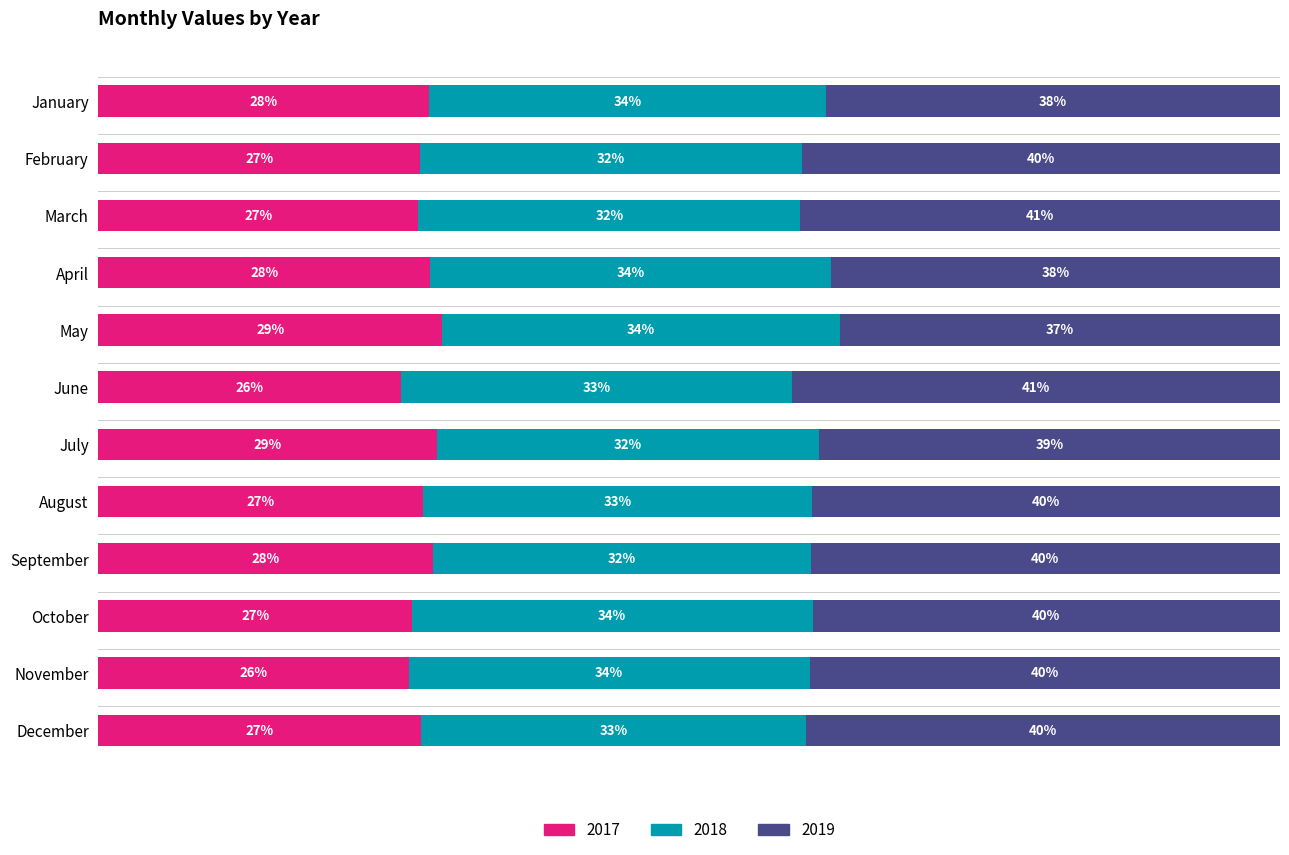

What is the difference between the second highest and minimum values in the 2018 series?

4.4